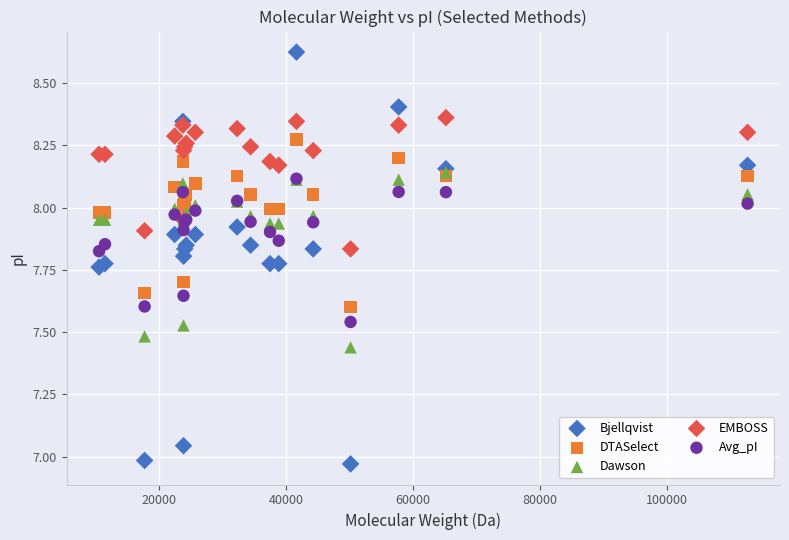

What are all the series names shown in the legend?

Bjellqvist, DTASelect, Dawson, EMBOSS, Avg_pI